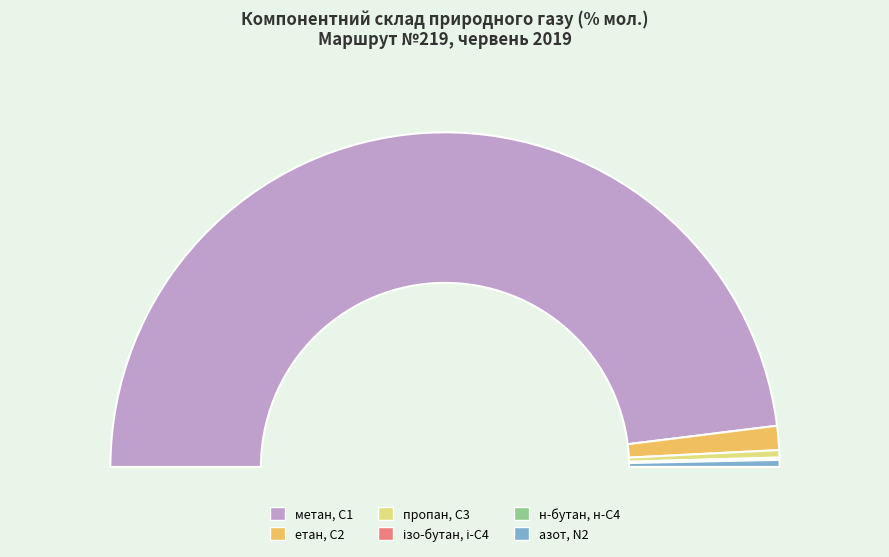

Rank the categories by value from lowest to highest.

н-бутан, н-С4, ізо-бутан, і-С4, азот, N2, пропан, С3, етан, С2, метан, С1